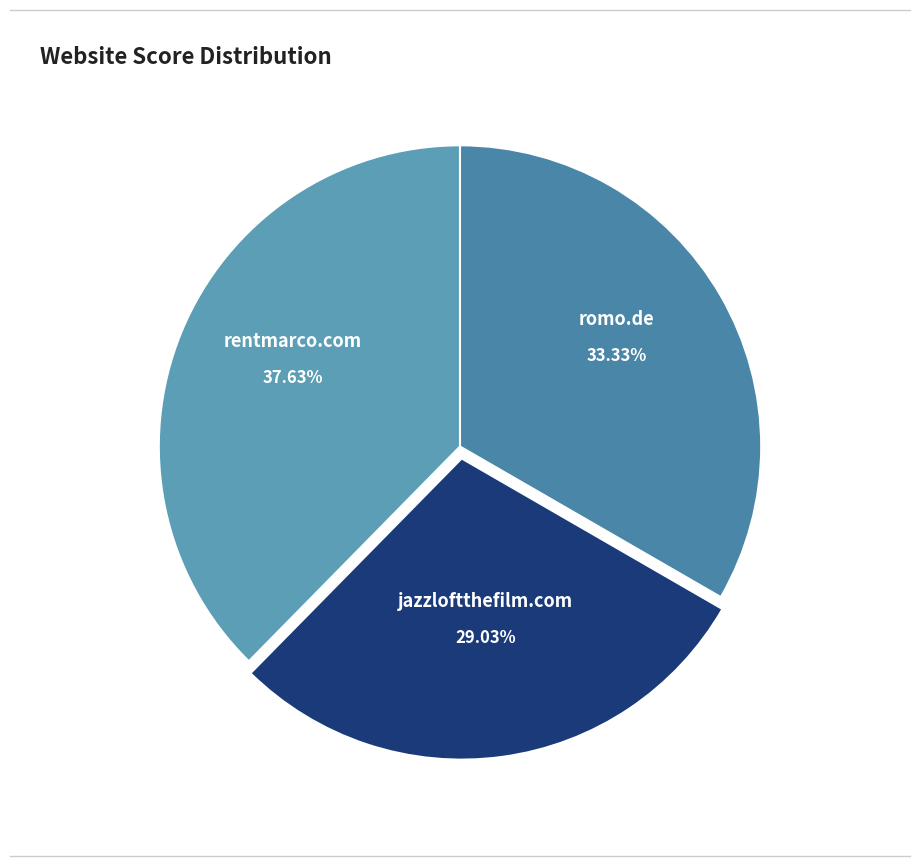

To the nearest percent, what is the difference between the largest and smallest slice percentages?

9%